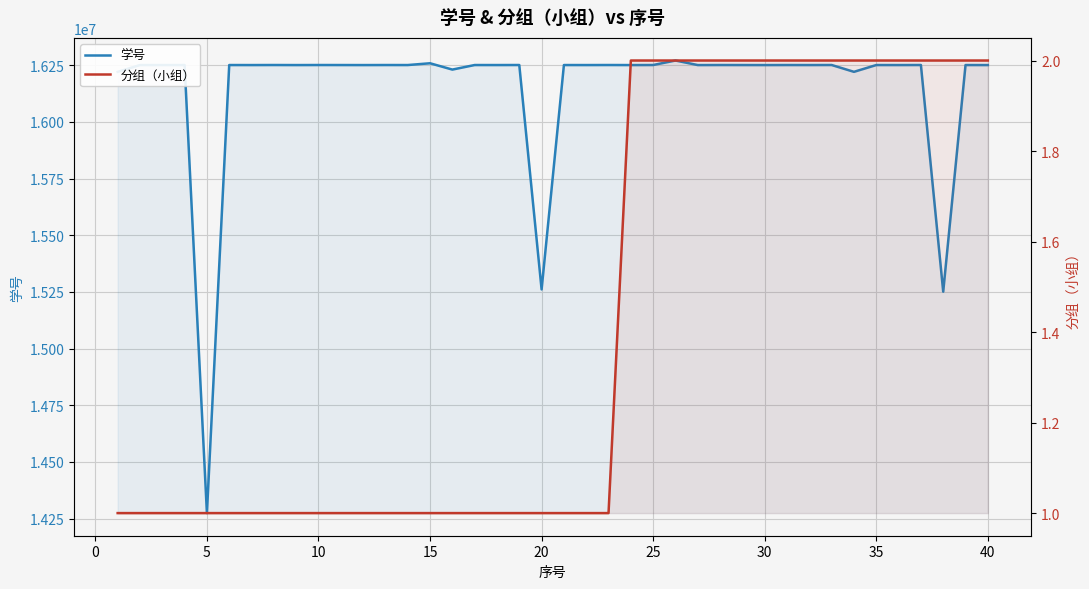

What are all the series names shown in the legend?

学号, 分组（小组）